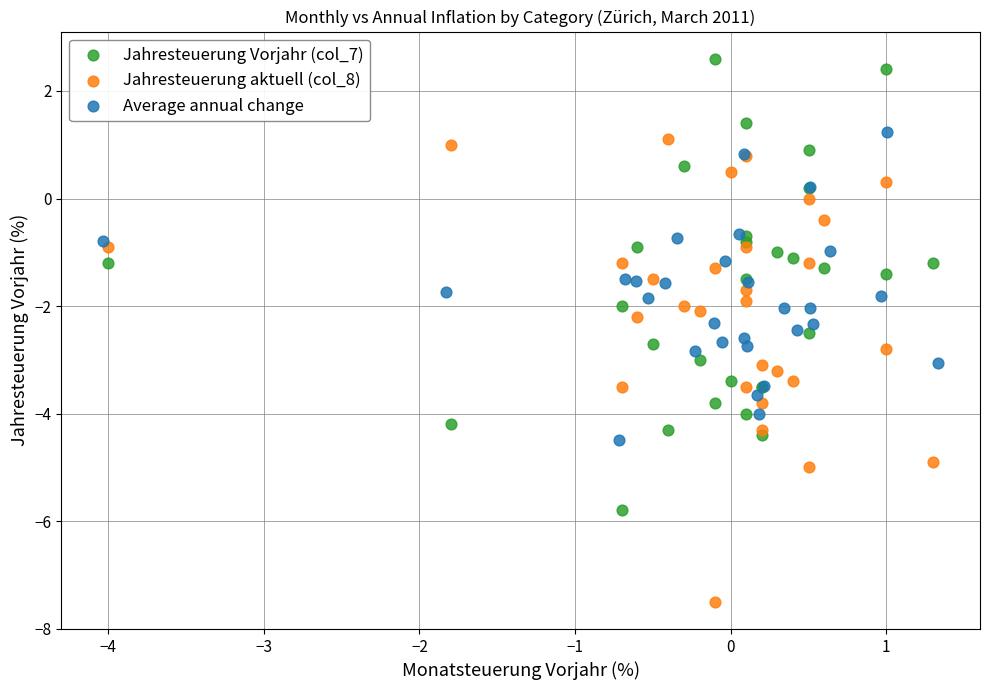

Which series reaches the minimum Y coordinate?

Jahresteuerung aktuell (col_8)